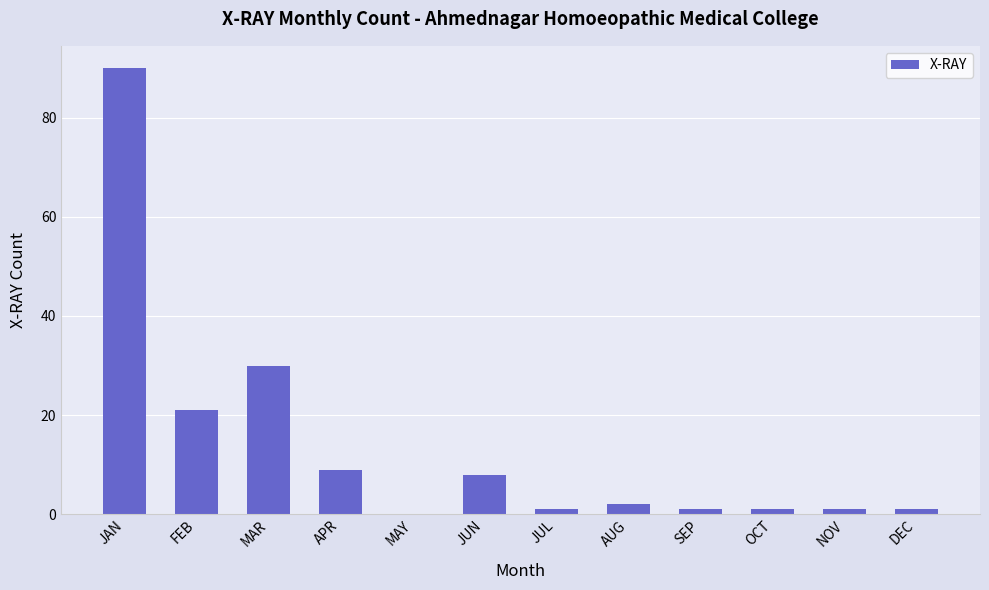

Count the number of categories in the chart.

12